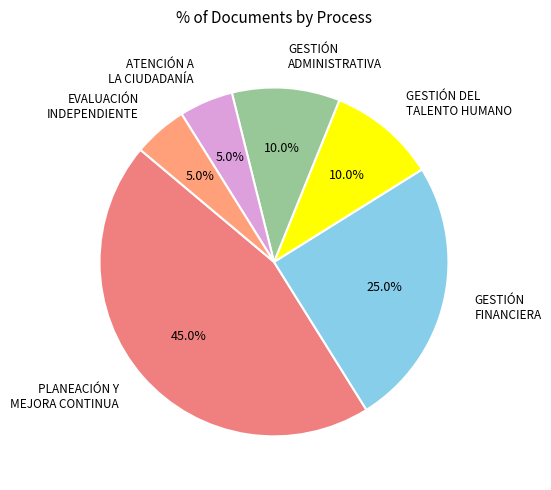

True or false: PLANEACIÓN Y MEJORA CONTINUA accounts for 45% of the total.

True